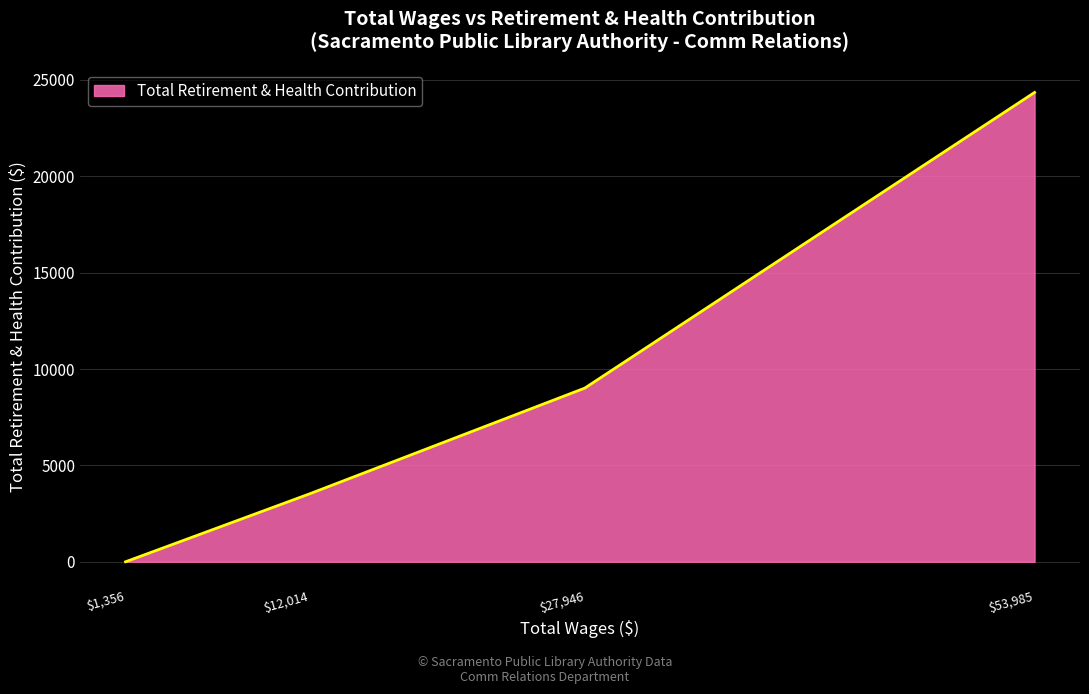

The value at $53,985 is 33654. True or false?

False